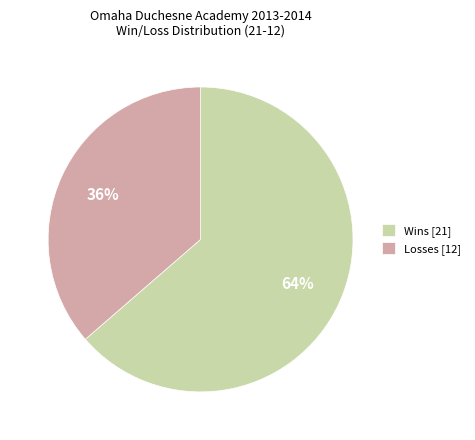

What percentage is the Wins [21] slice, to the nearest percent?

64%